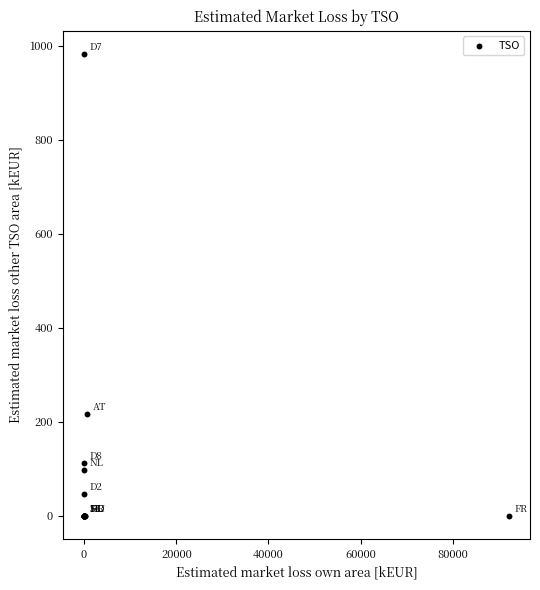

What Y value in the scatter plot is closest to 491?

215.6